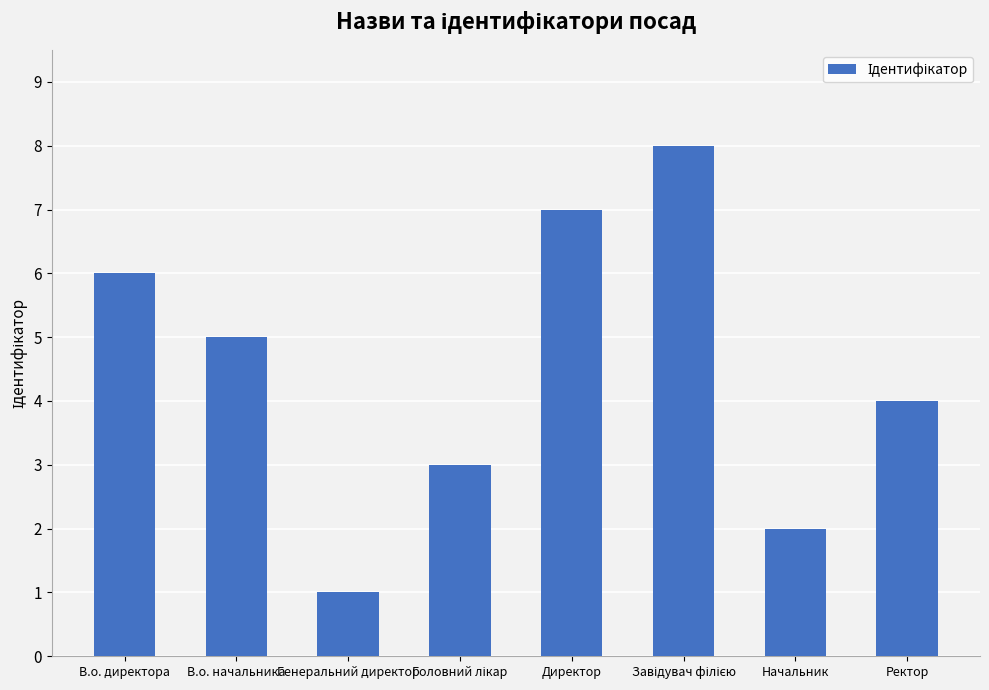

What is the label of the 8th bar from the left?

Ректор